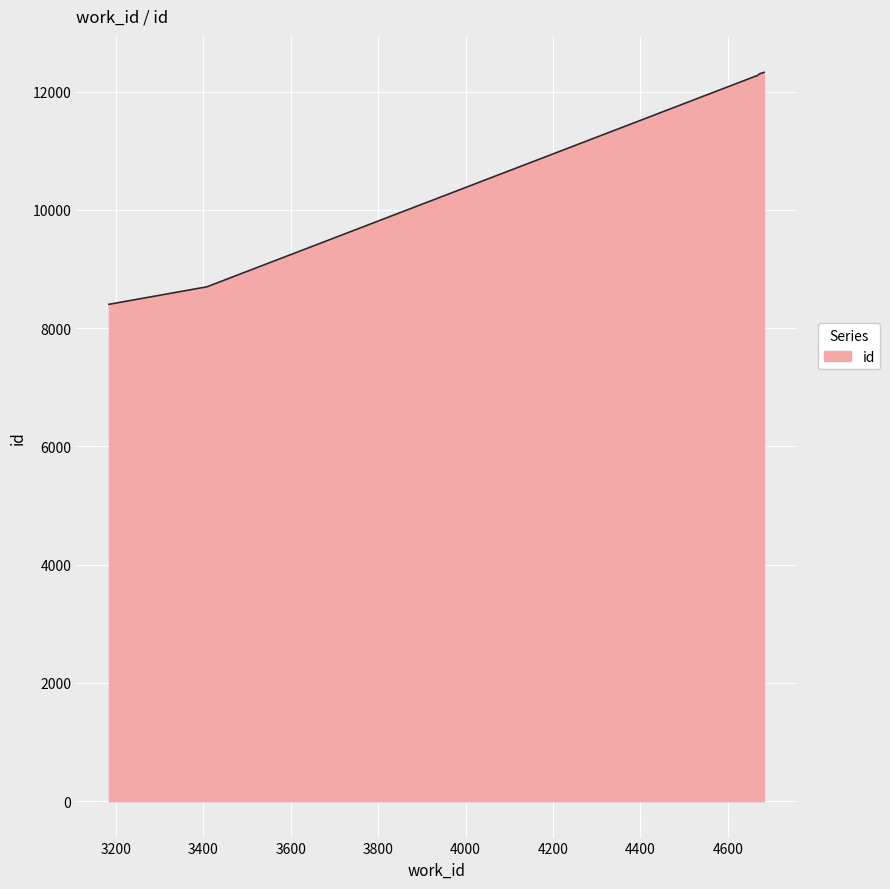

What is the minimum value shown in the chart?

8403